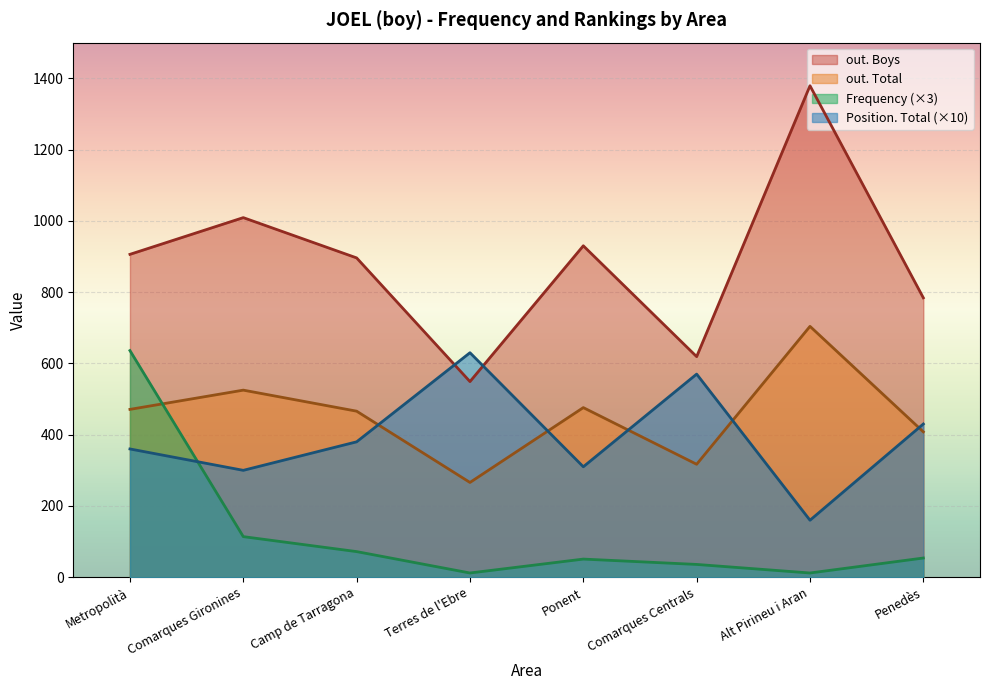

What is the maximum value shown in the chart?

1379